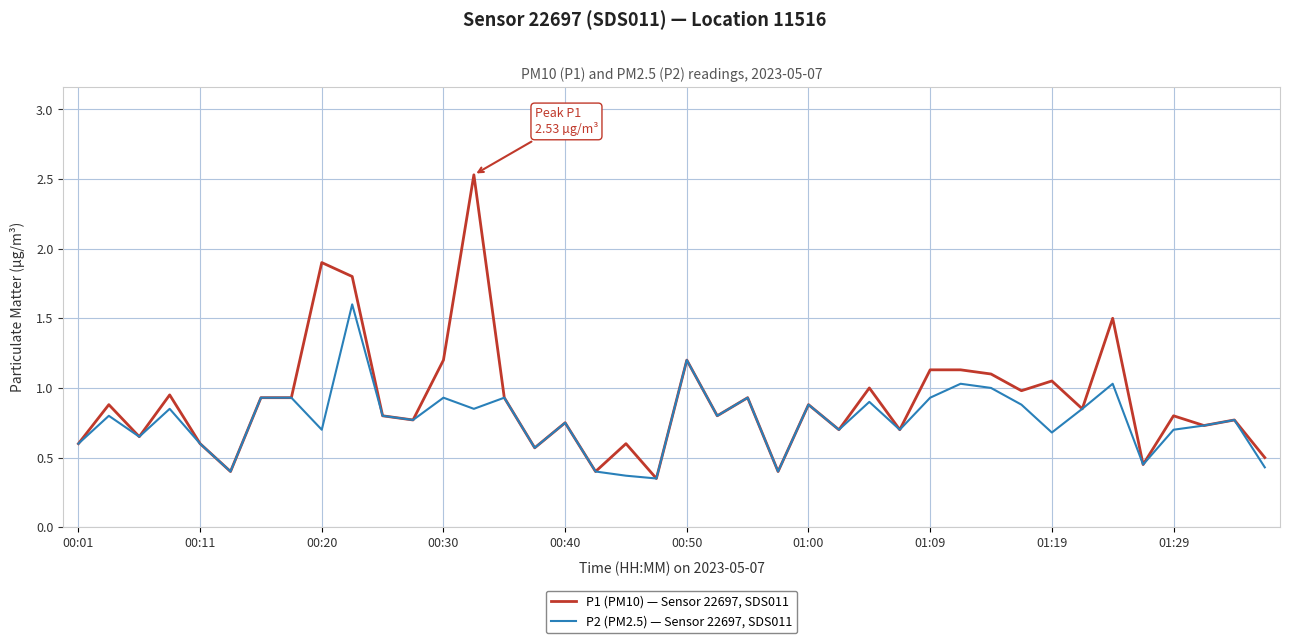

Which series has the largest range (max minus min)?

P1 (PM10) — Sensor 22697, SDS011